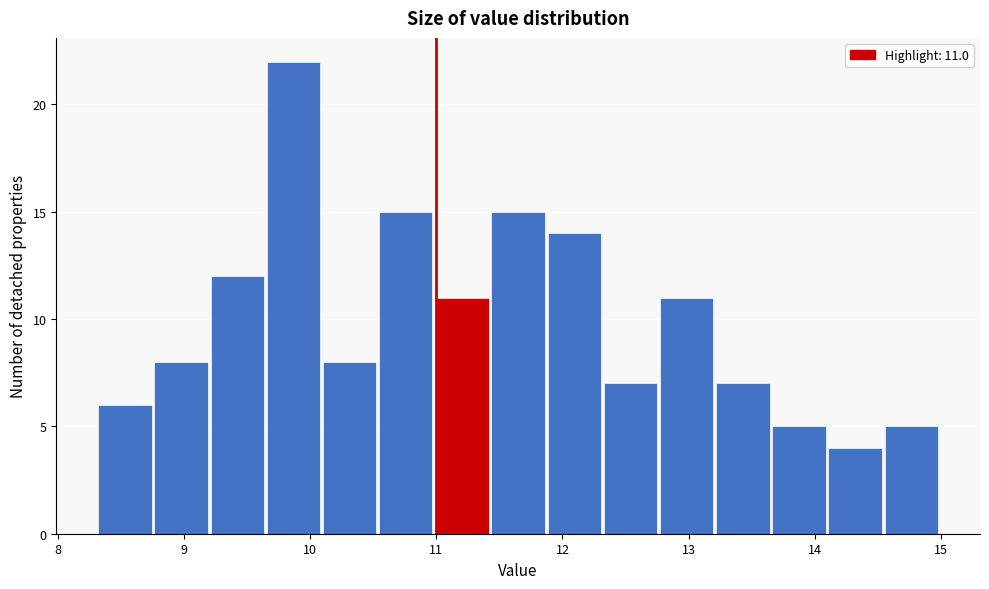

Which range on the x-axis has the tallest bar?

9.7 to 10.1